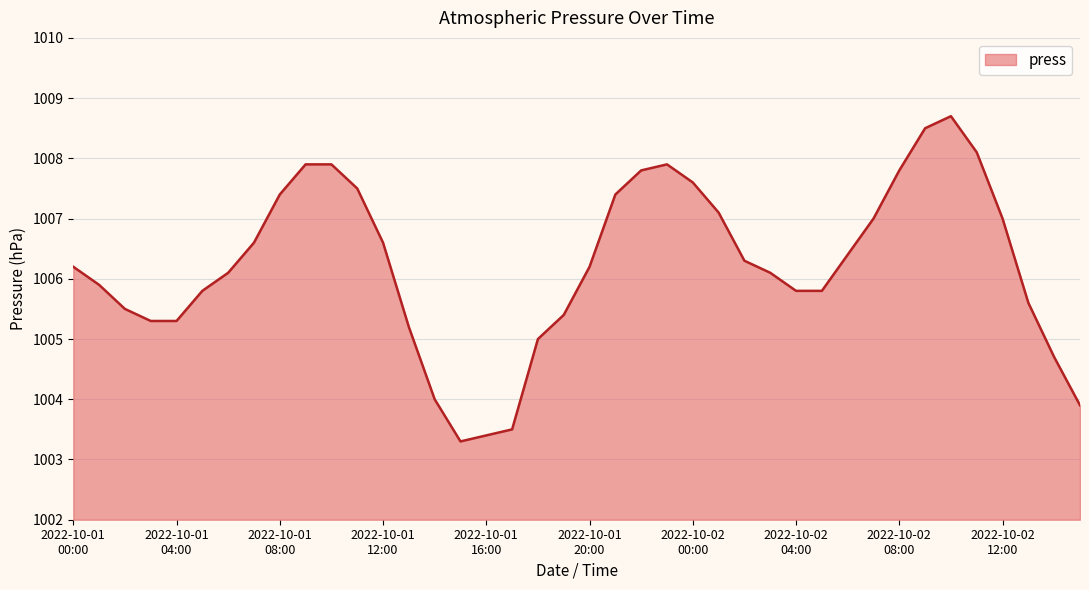

What is the minimum value shown in the chart?

1003.3